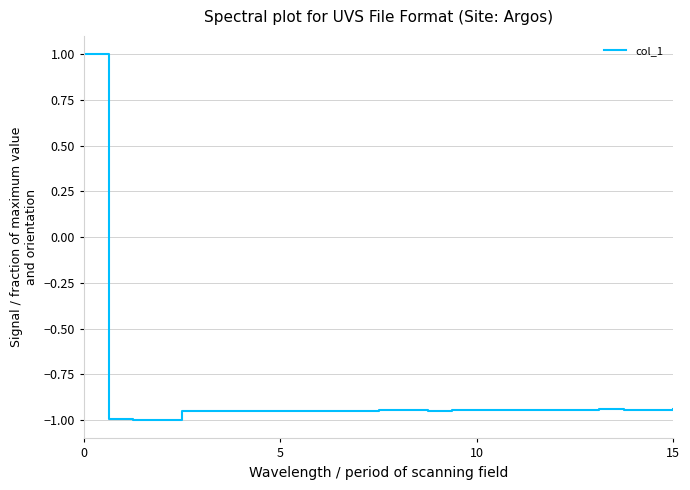

What is the maximum value shown in the chart?

1.0